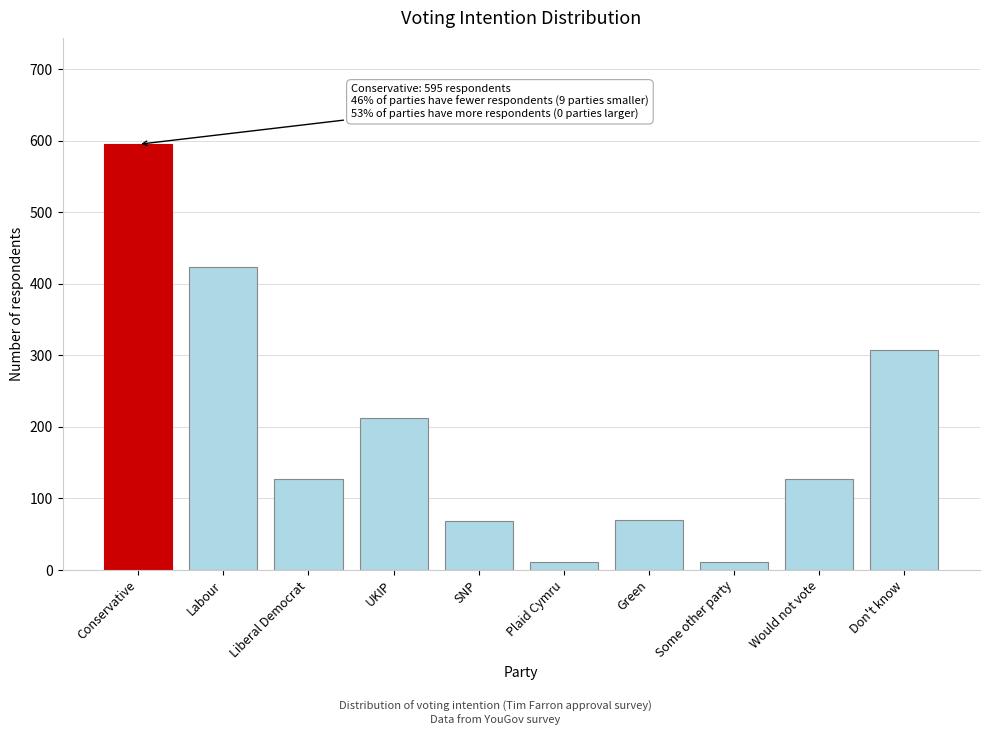

Read the value at Liberal Democrat.

127